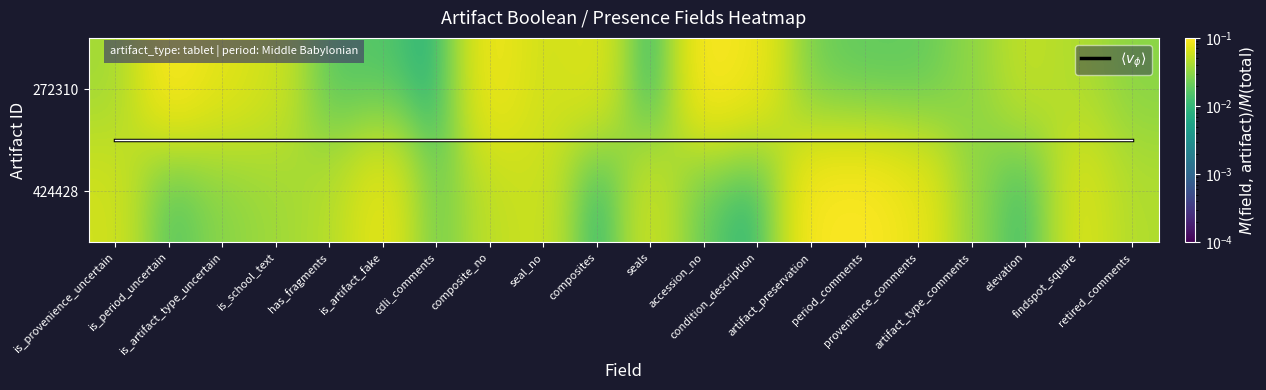

Which series has the largest range (max minus min)?

272310